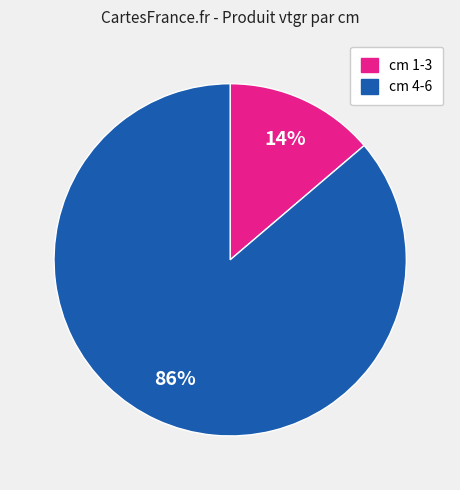

To the nearest percent, what is the difference between the largest and smallest slice percentages?

72%